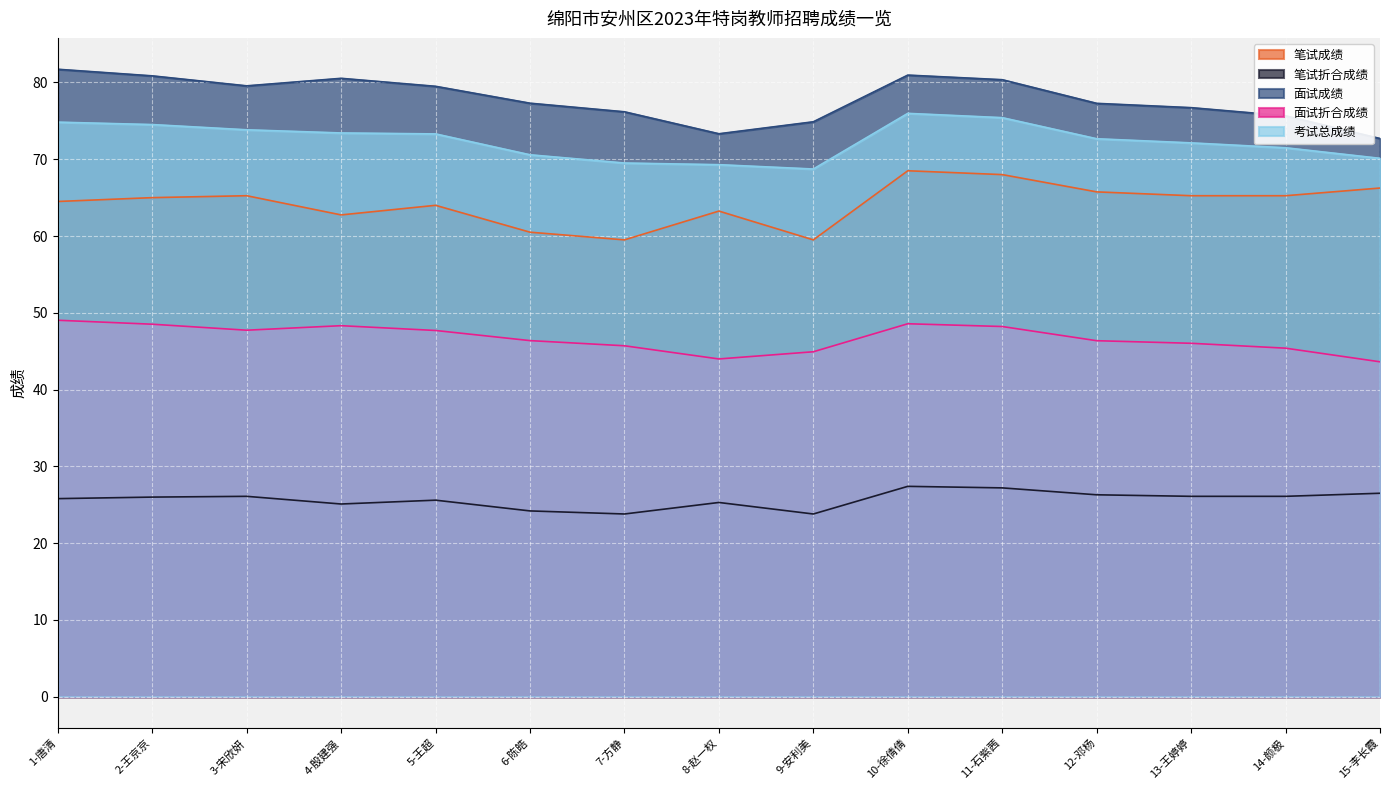

Rank the series by their maximum value, from lowest to highest.

笔试折合成绩, 面试折合成绩, 笔试成绩, 考试总成绩, 面试成绩